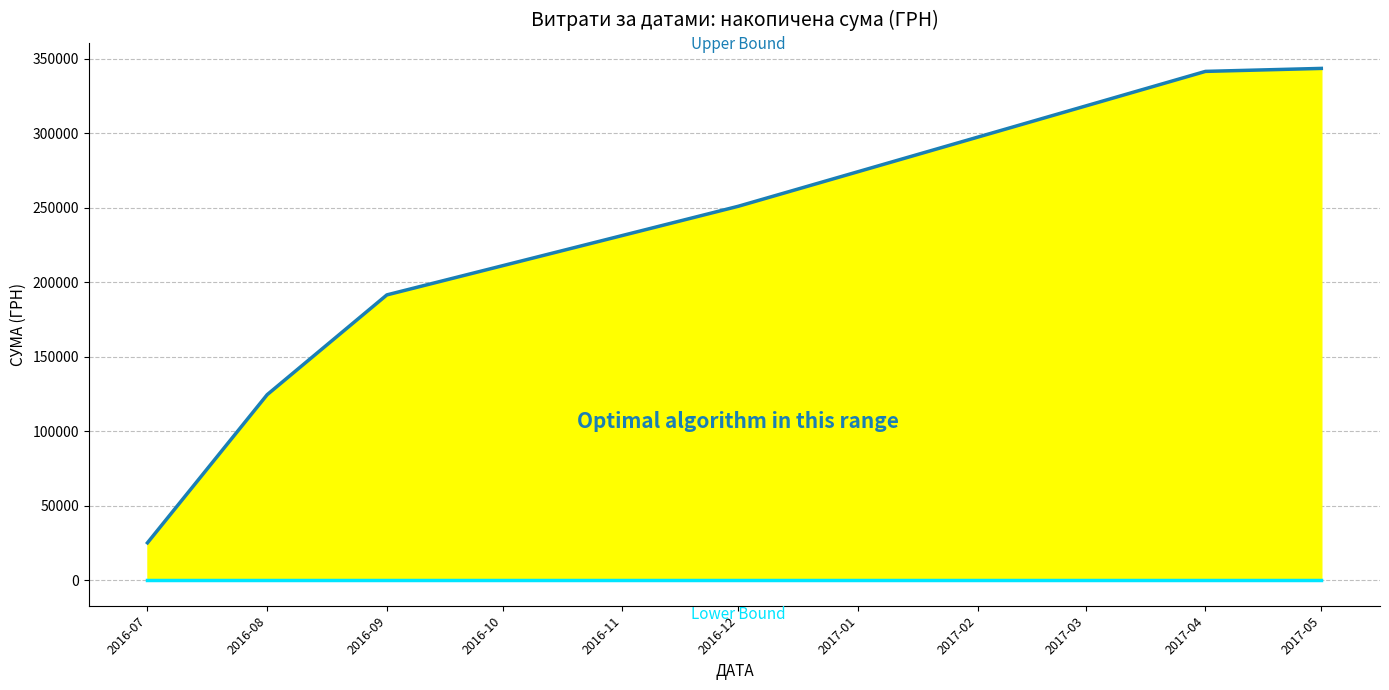

Does the chart have visible grid lines?

Yes